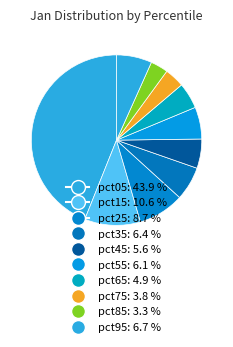

Do pct65 and pct35 together represent more than half of the pie?

No